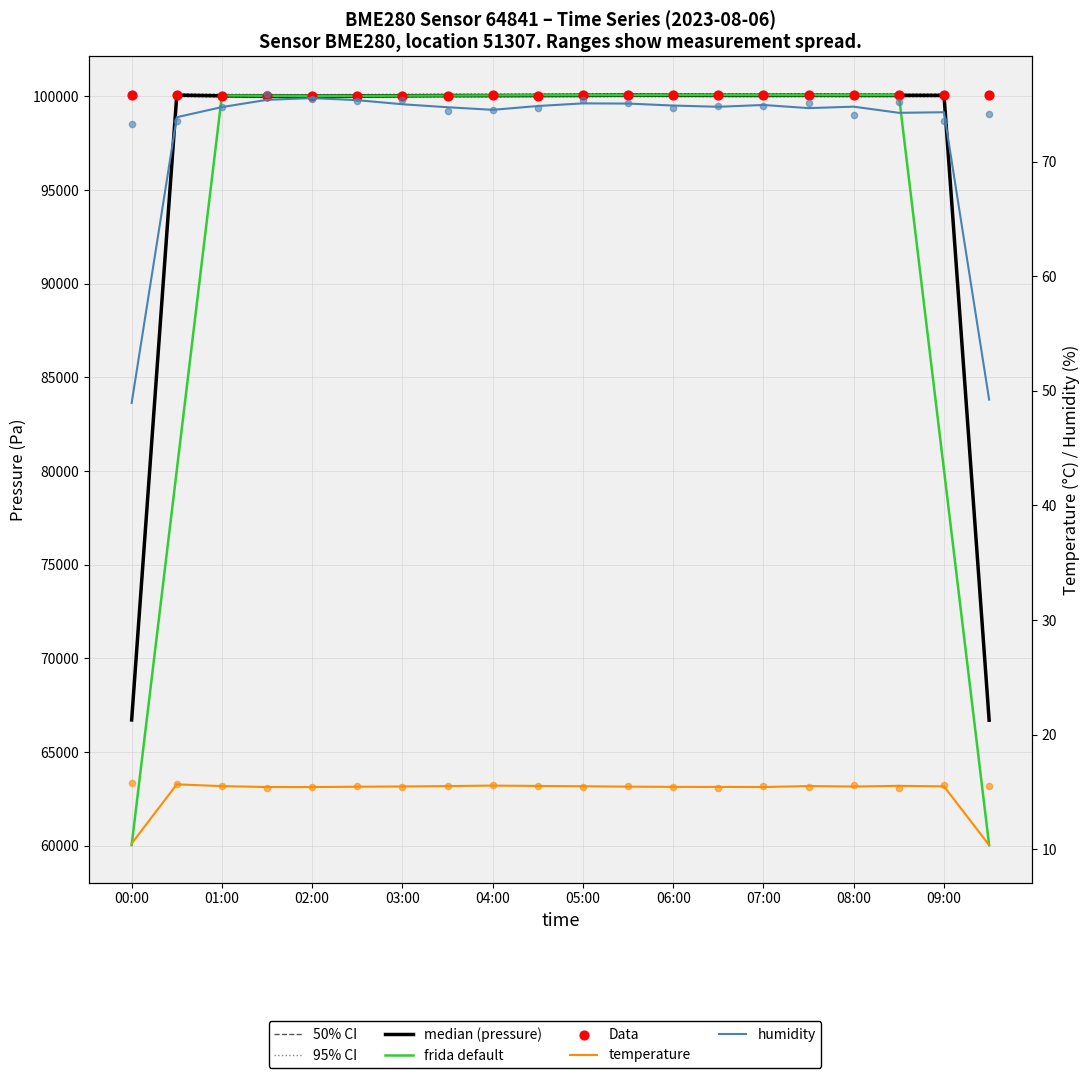

At which category is the sum across all series the highest?

00:00